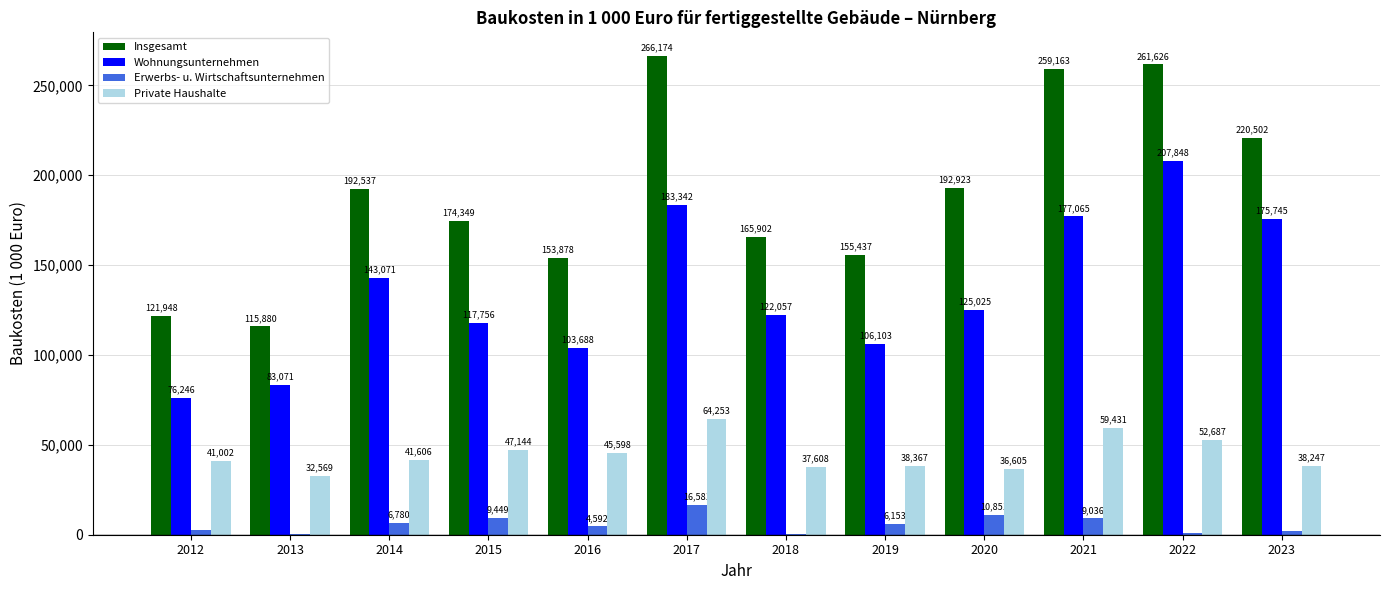

What is the highest value of the Wohnungsunternehmen series?

207848